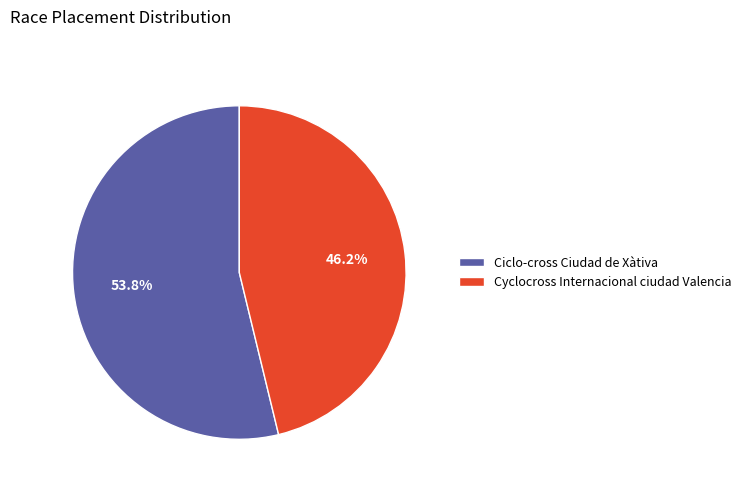

What is the largest slice in the pie chart?

Ciclo-cross Ciudad de Xàtiva